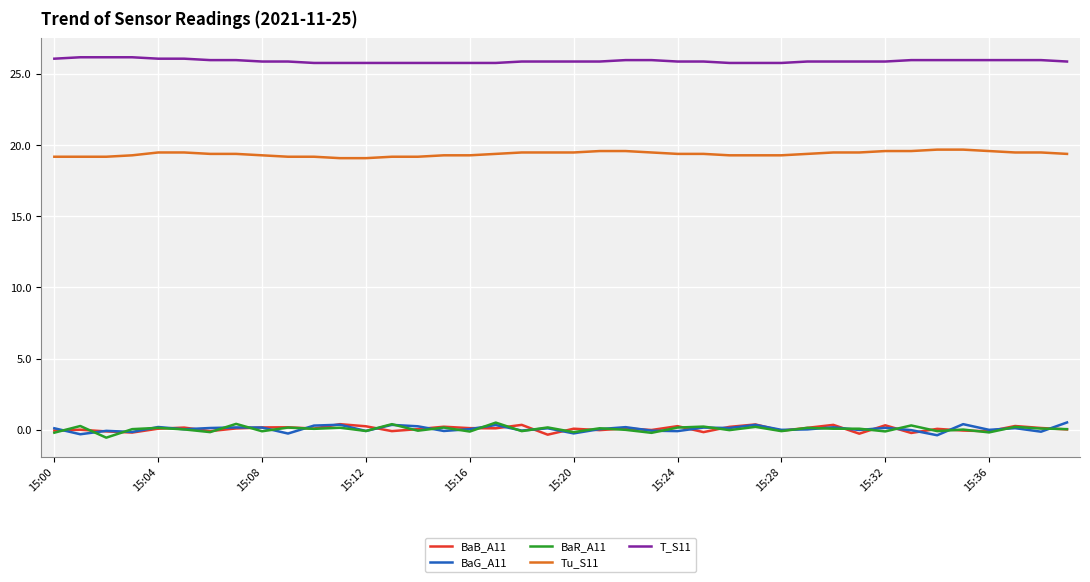

What is the minimum value shown in the chart?

-0.6